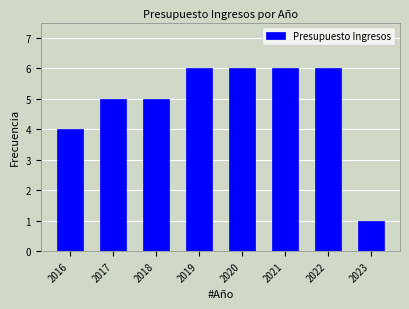

Reading left to right, what are all the values shown in this chart?

2016=4	2017=5	2018=5	2019=6	2020=6	2021=6	2022=6	2023=1